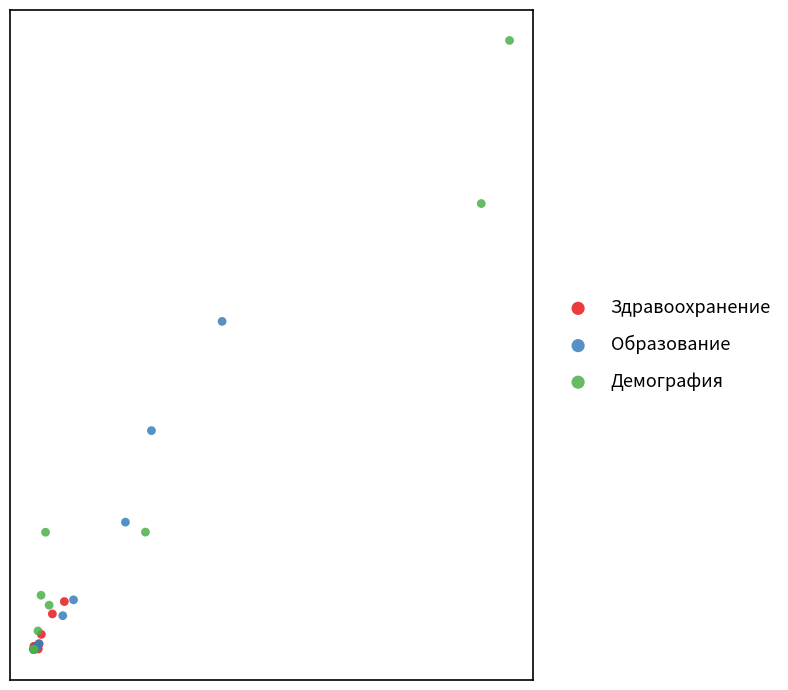

What are all the series names shown in the legend?

Здравоохранение, Образование, Демография